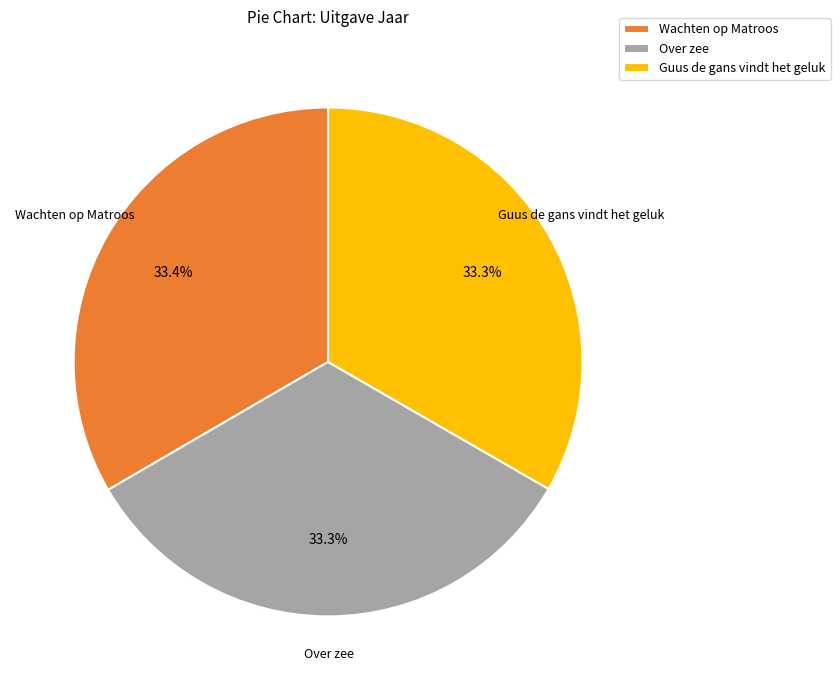

To the nearest percent, what percentage of the pie is Guus de gans vindt het geluk?

33%